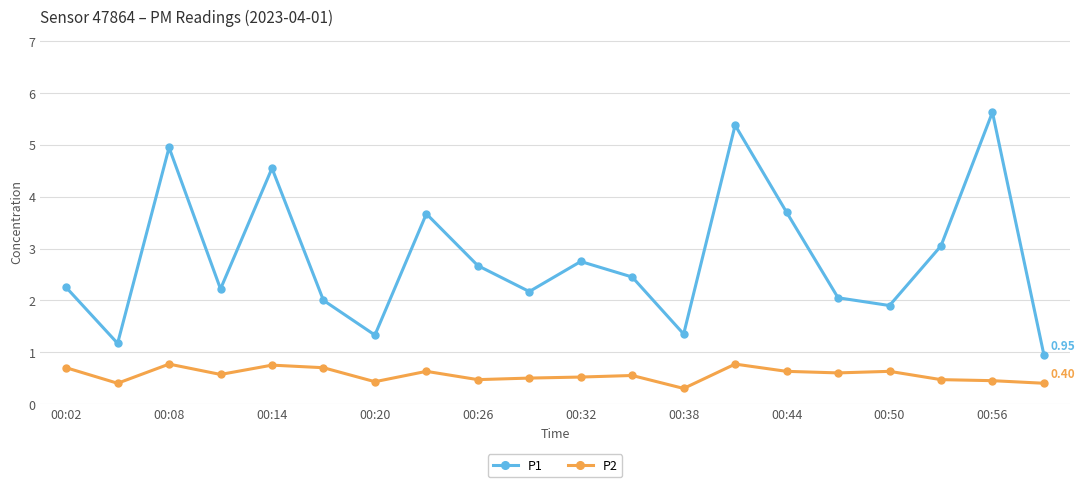

Which series has the largest total across all categories?

P1